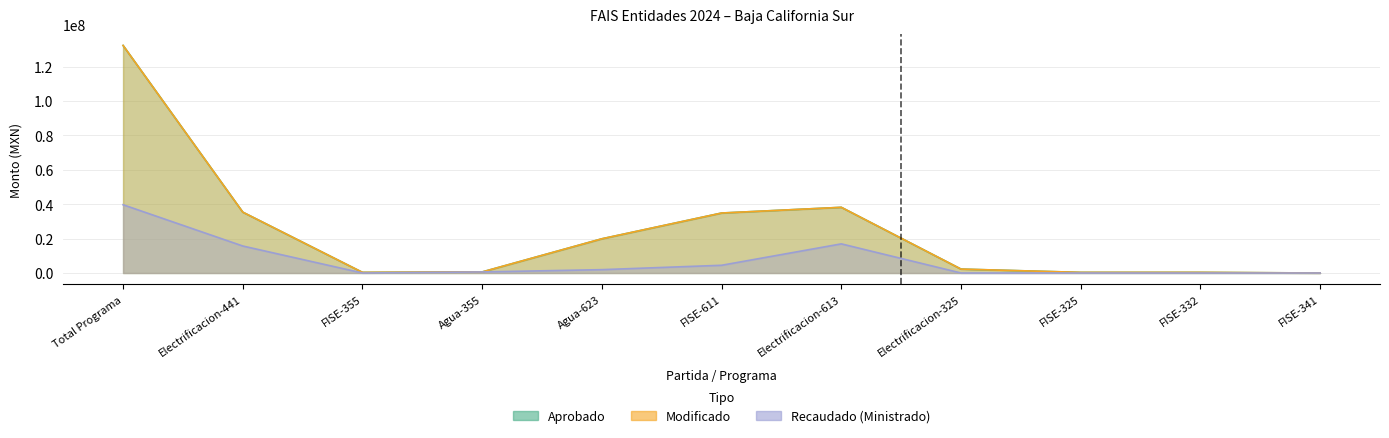

How many data points in Aprobado are less than 2275818?

5